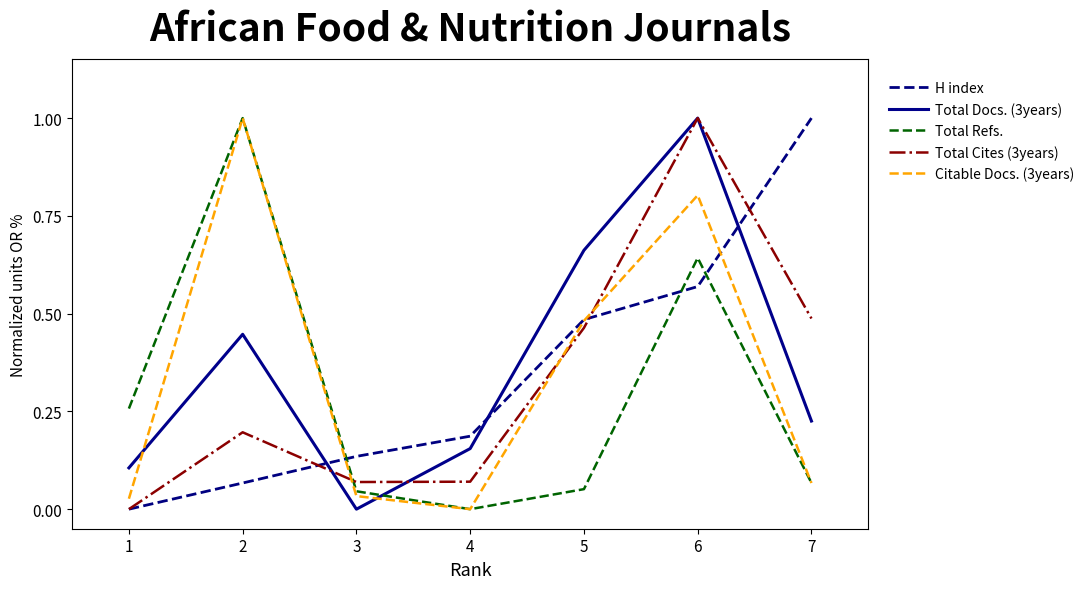

What is the maximum value shown in the chart?

1.0